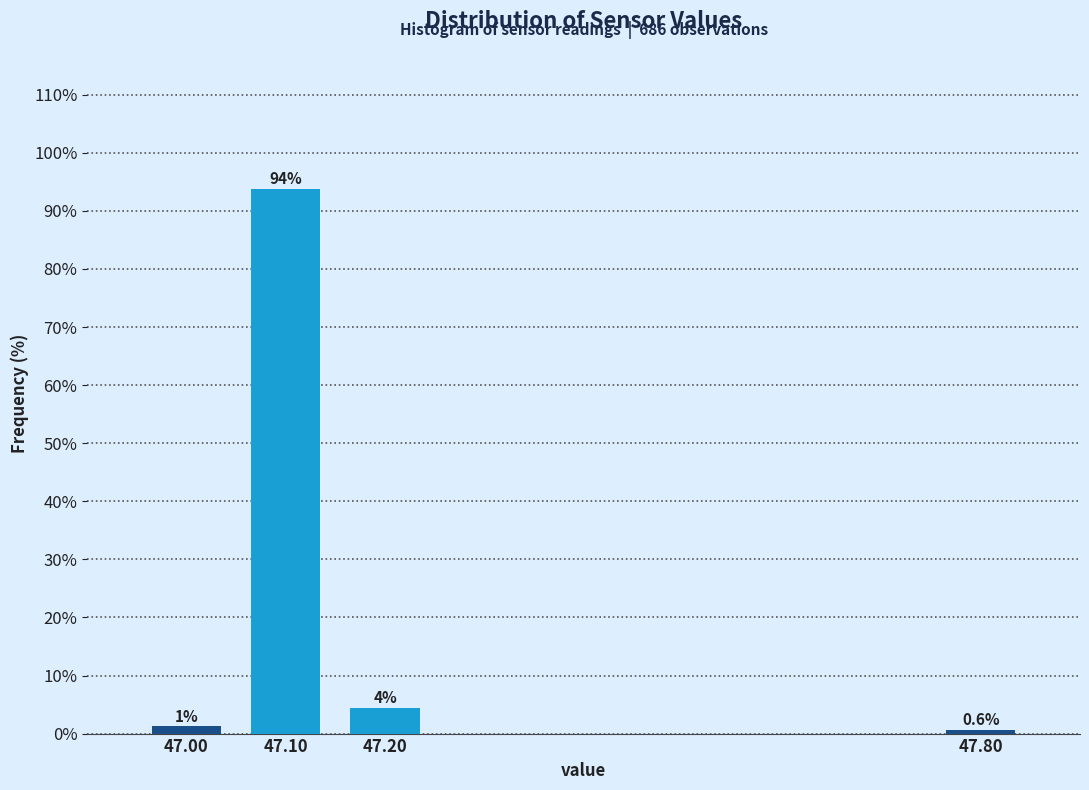

Which category has the highest value across all series?

47.10